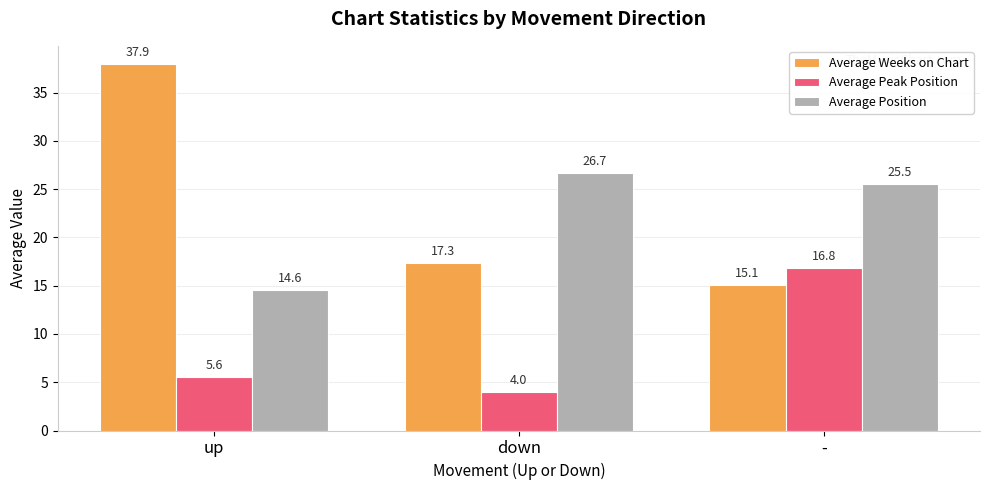

What is the total value across all series at down?

48.0